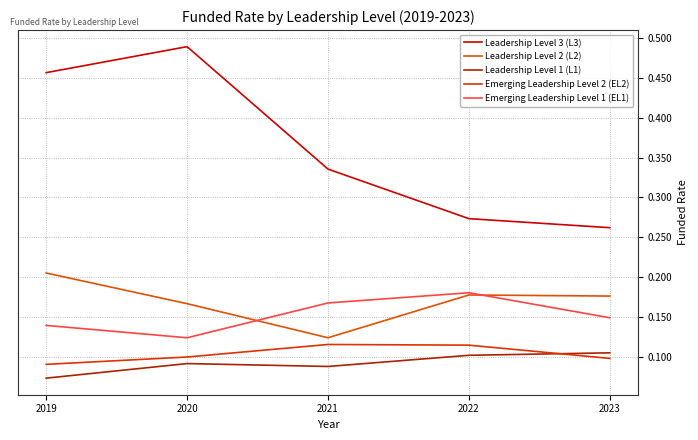

True or false: Leadership Level 1 (L1) has more than 1 points higher than both neighbors.

False